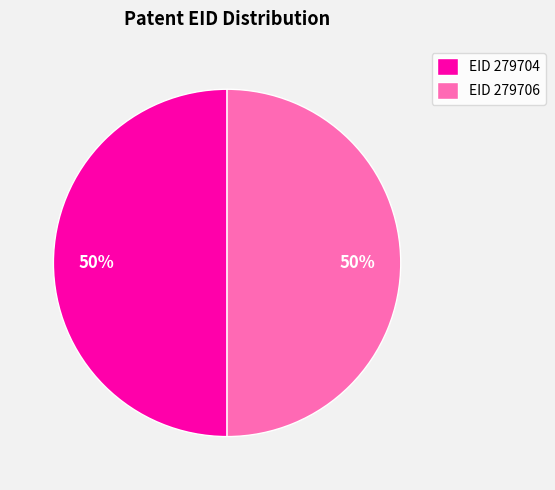

Approximately how many times larger is the value at EID 279704 compared to EID 279706?

1.0